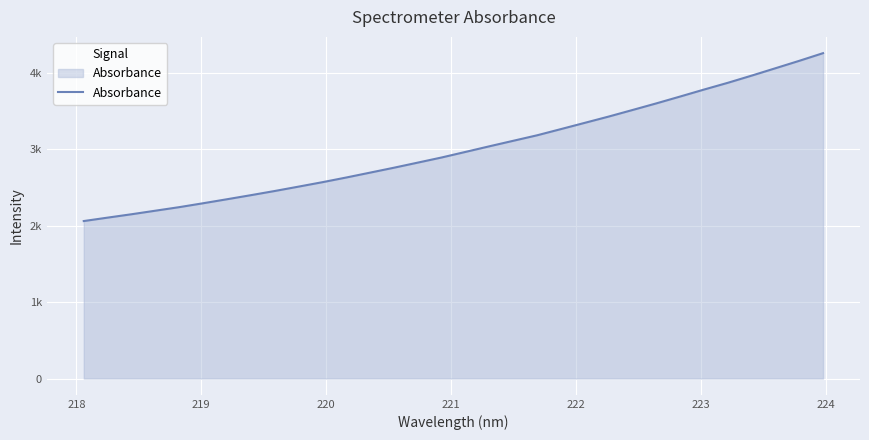

Does the chart display data point markers on the line(s)?

No